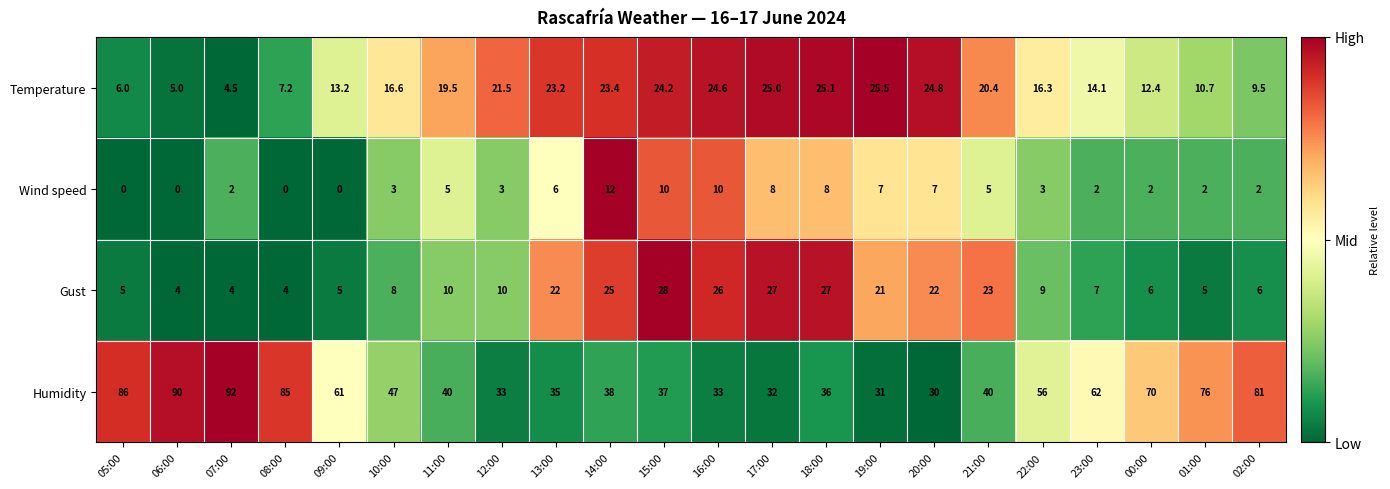

How many categories are shown in the chart?

22